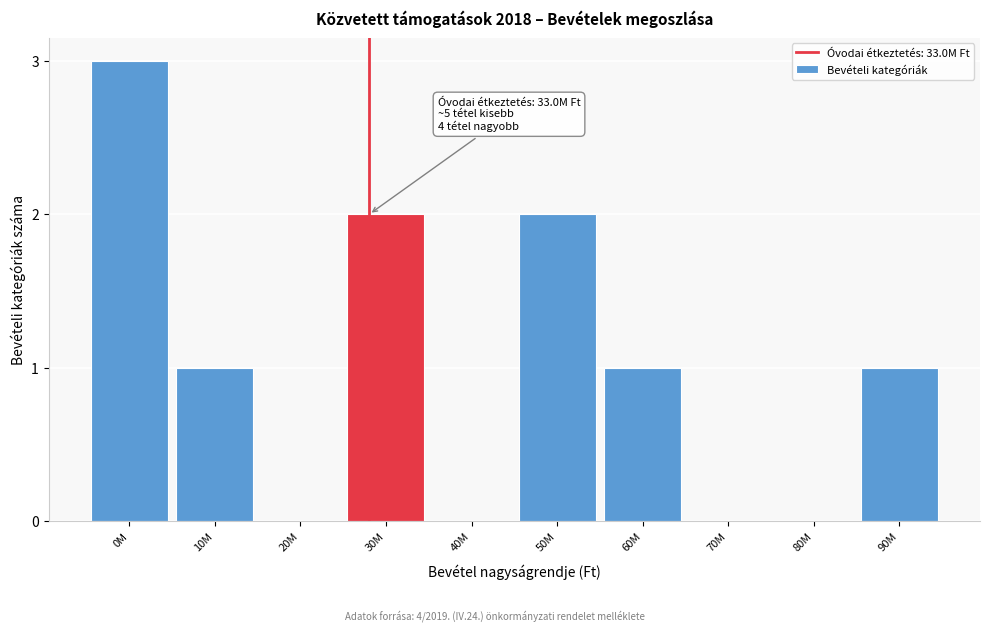

Reading left to right, list all the values displayed in this chart.

0M=3	10M=1	20M=0	30M=2	40M=0	50M=2	60M=1	70M=0	80M=0	90M=1